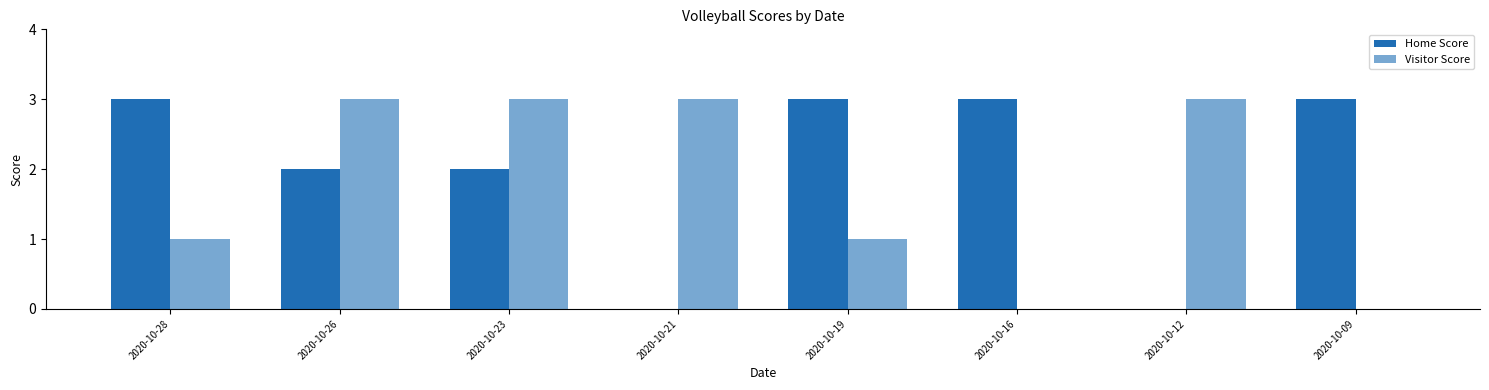

Rank the series by their average value, from highest to lowest.

Home Score, Visitor Score